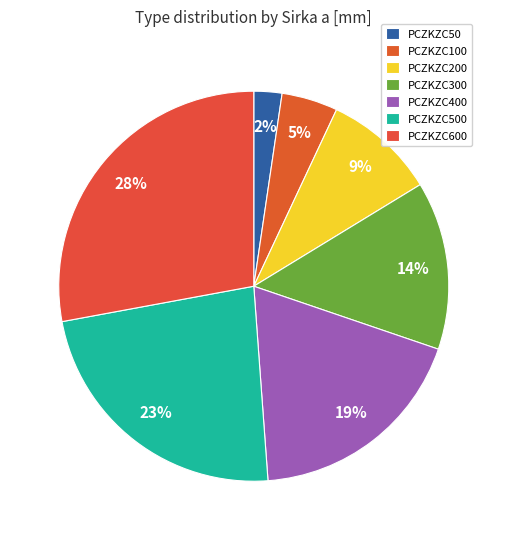

To the nearest percent, what portion does PCZKZC400 represent?

19%